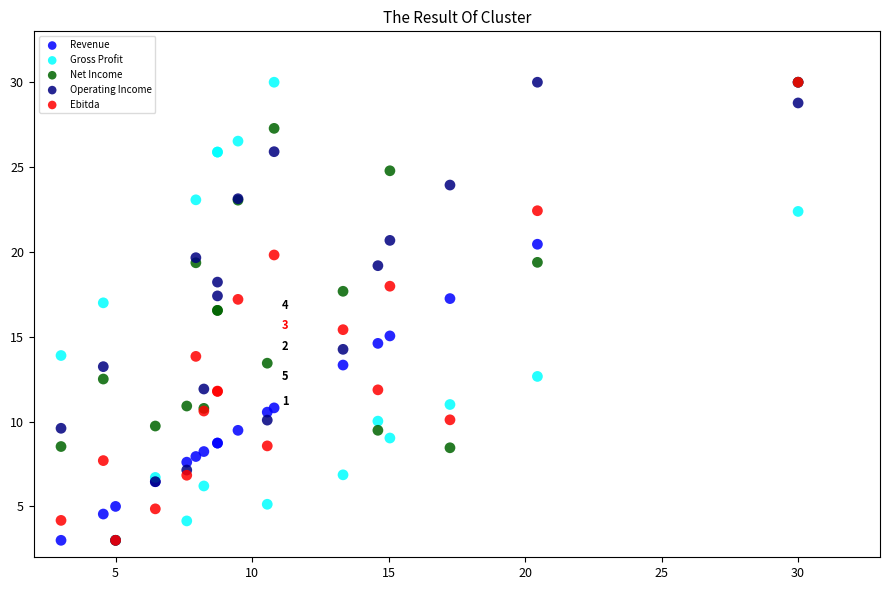

What are all the series names shown in the legend?

Revenue, Gross Profit, Net Income, Operating Income, Ebitda